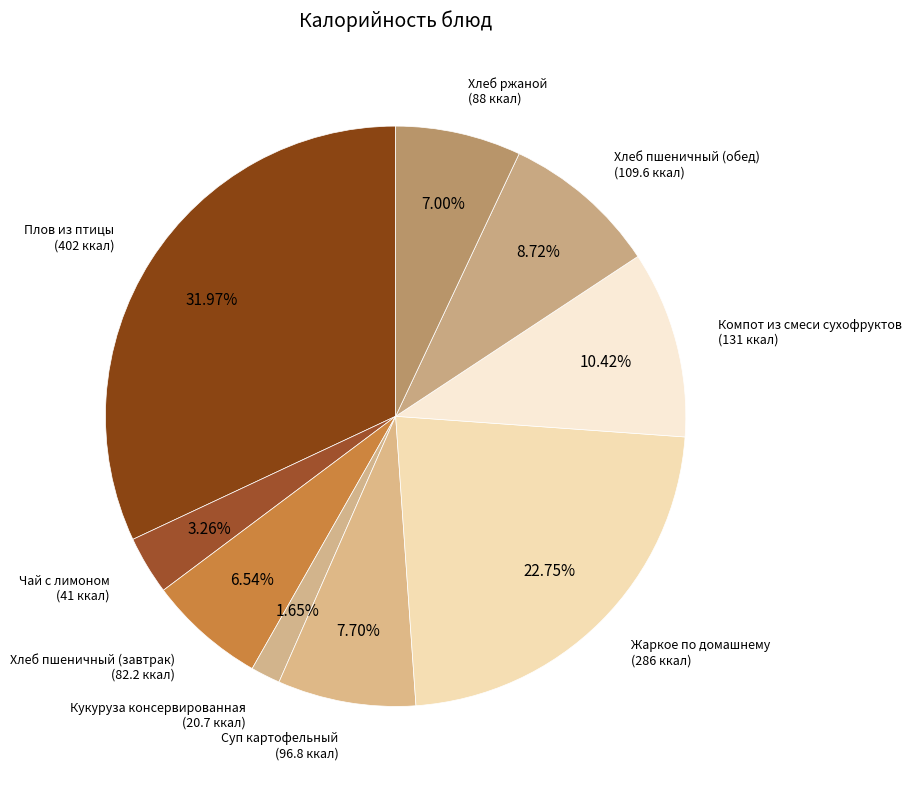

To the nearest percent, what is the average slice percentage?

11%